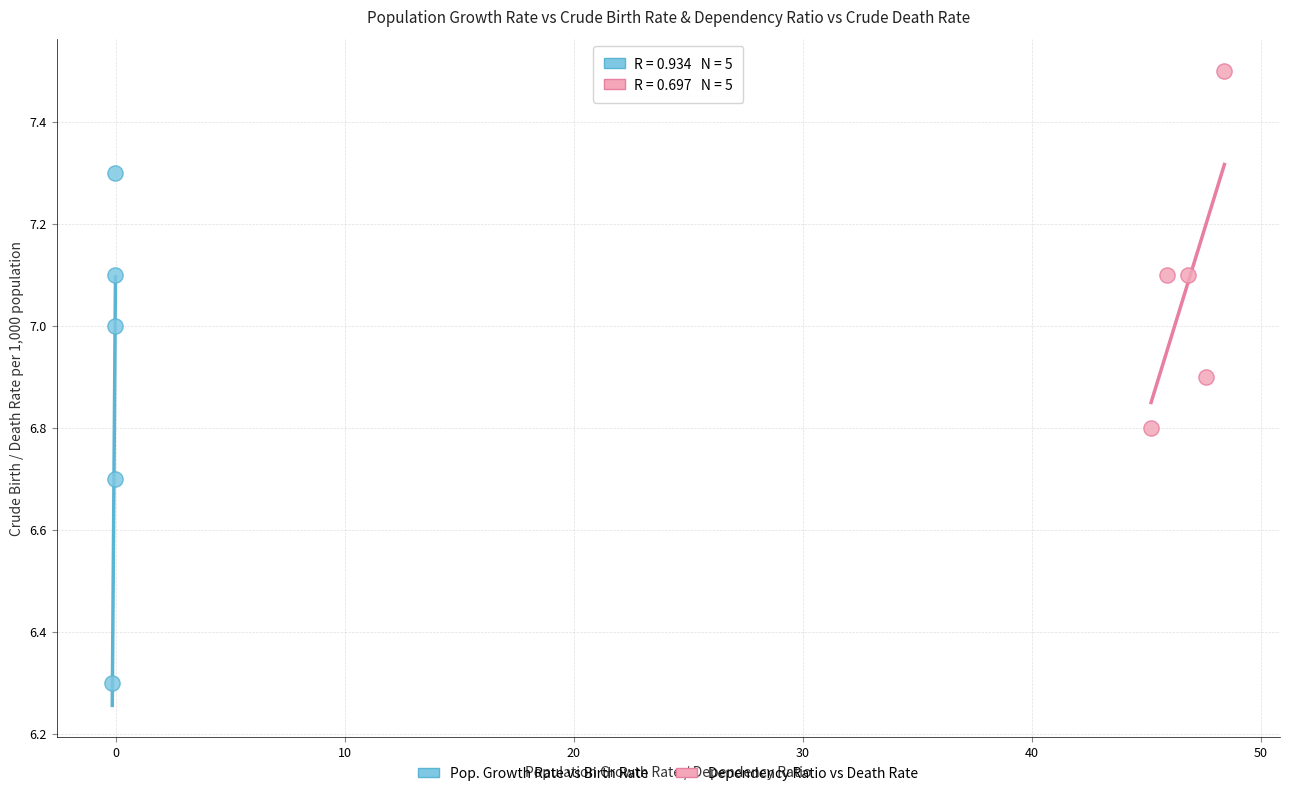

Which series reaches the maximum Y coordinate?

Dependency Ratio vs Death Rate